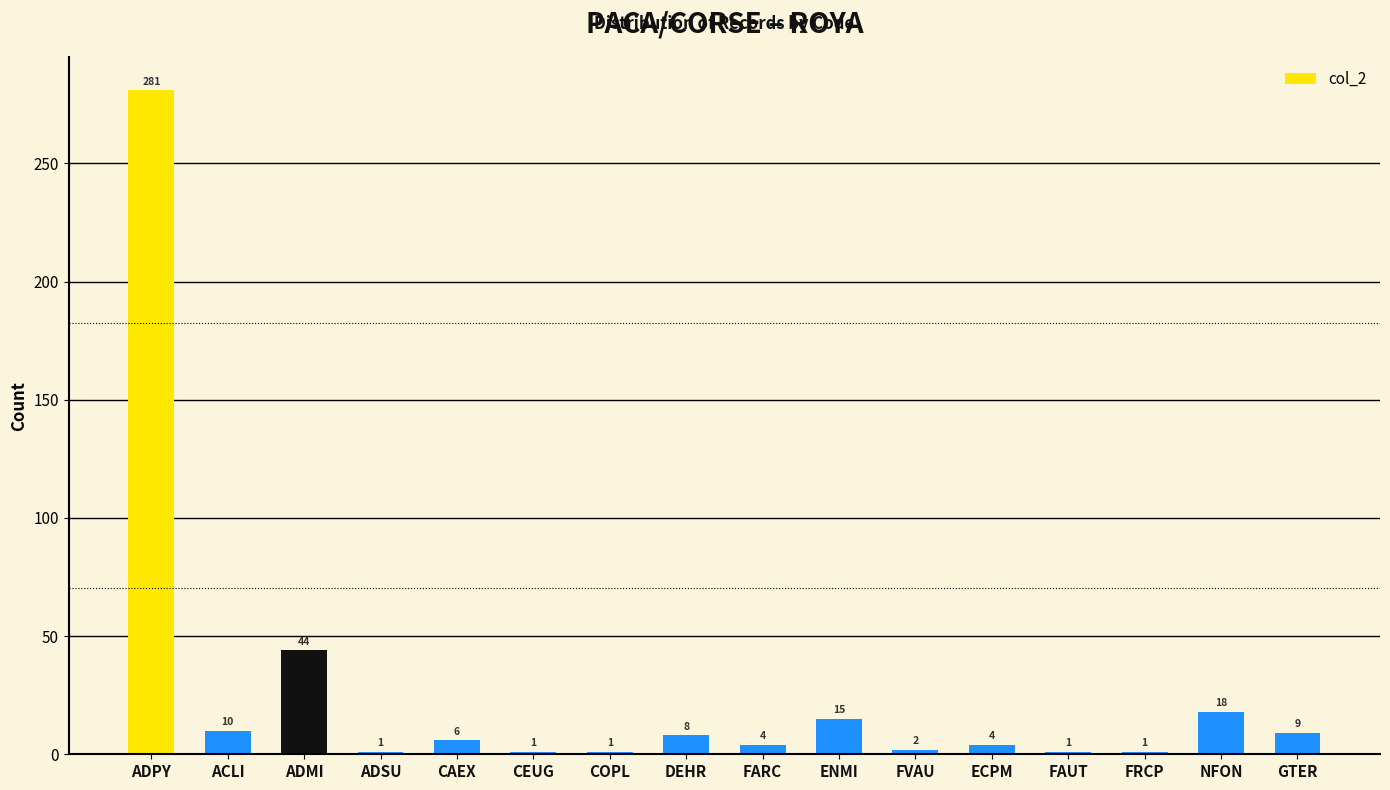

What position from the right is FARC?

8